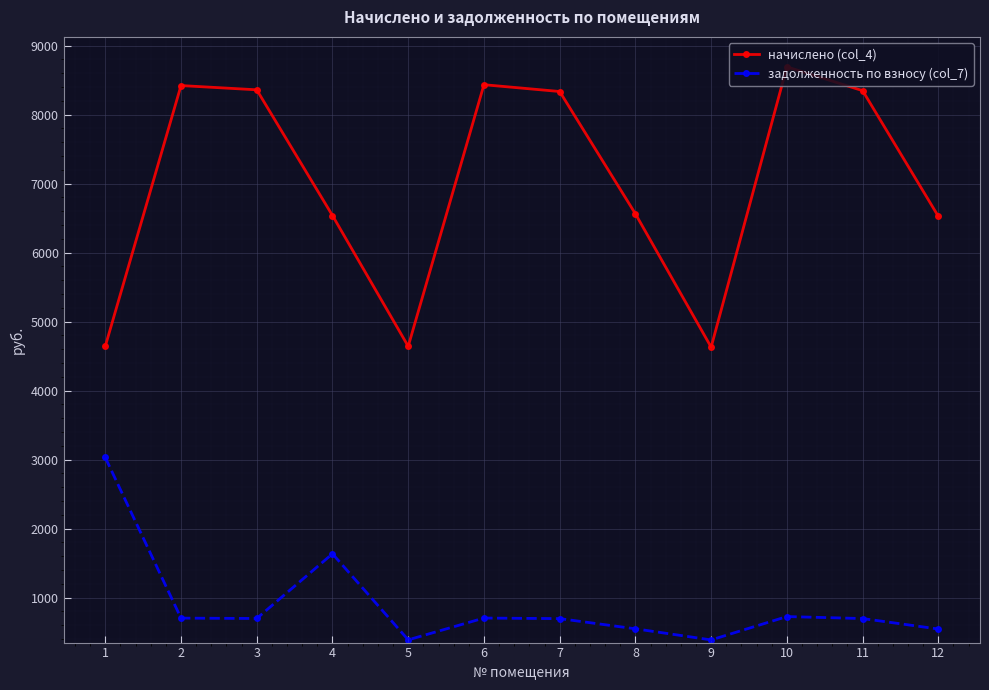

The начислено (col_4) series shows 1199.3 at 1. True or false?

False